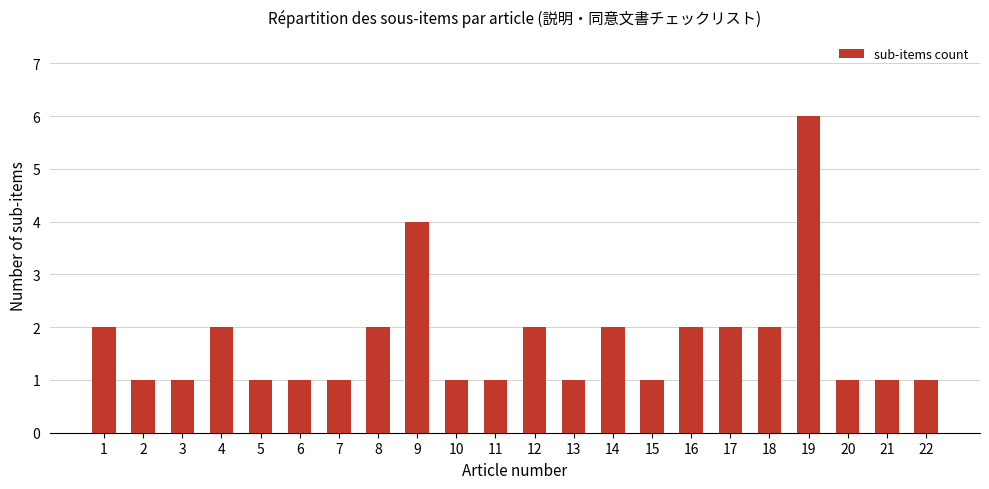

True or false: the data shows 4 at 9.

True